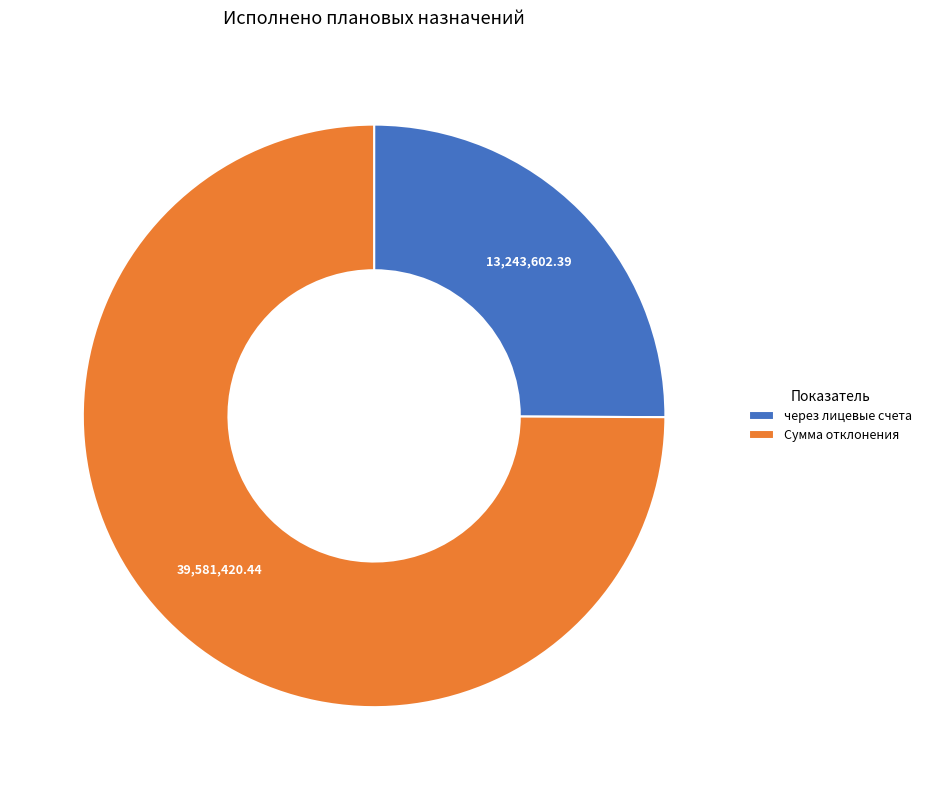

Approximately how many times larger is the value at через лицевые счета compared to Сумма отклонения?

0.3